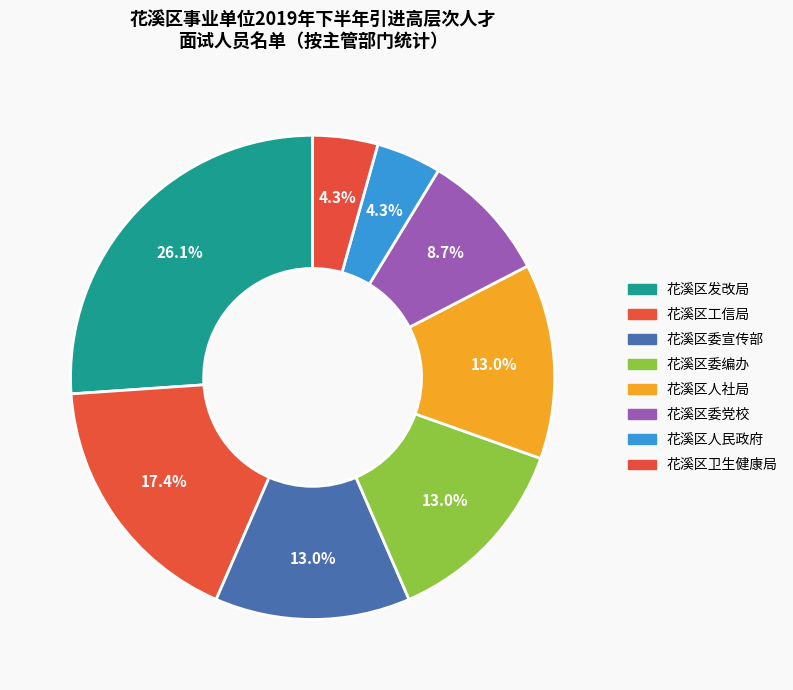

True or false: 花溪区委编办 accounts for 13% of the total.

True